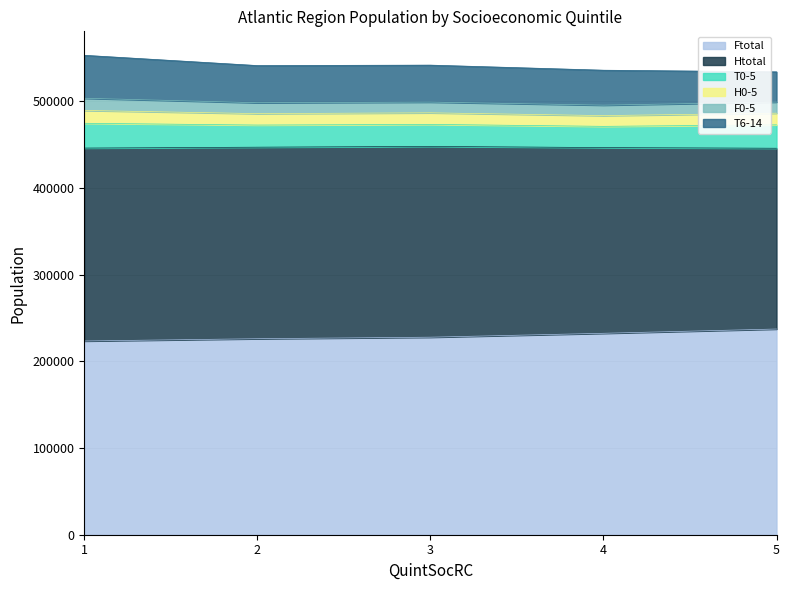

Between 3 and 5, which is larger?

5